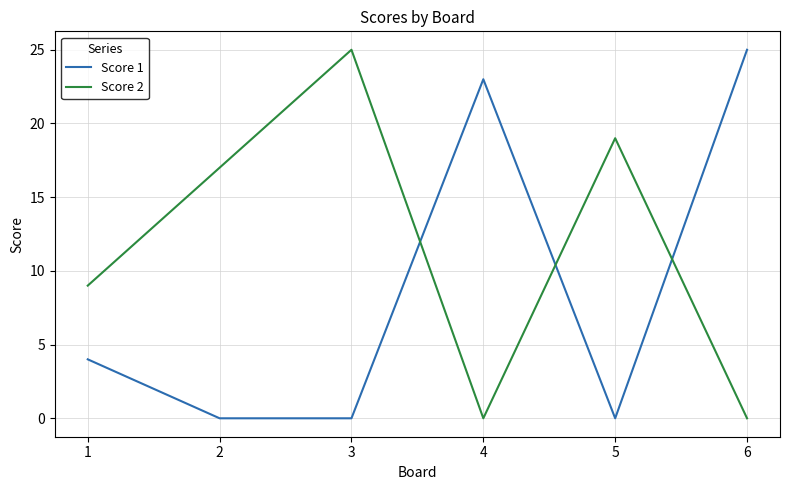

What are all the series names shown in the legend?

Score 1, Score 2